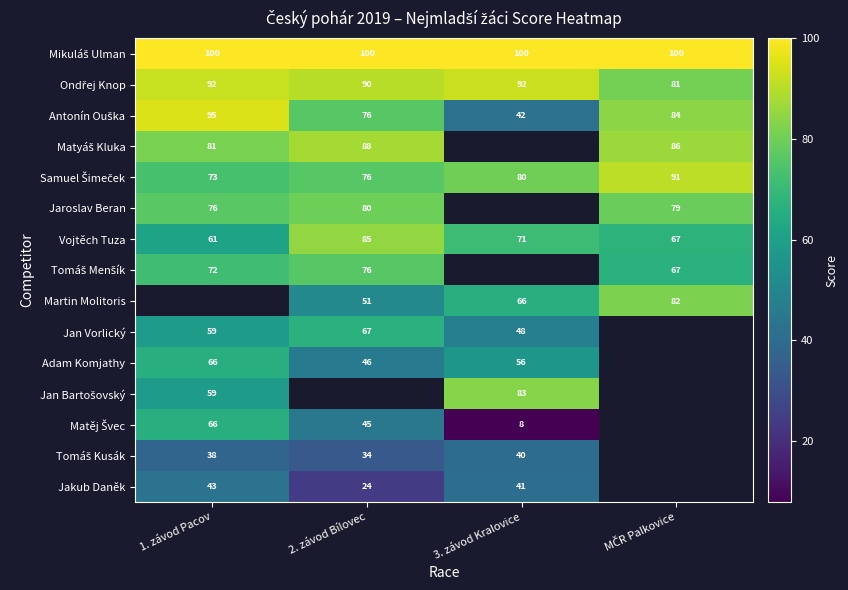

What is the maximum value shown in the chart?

100.0